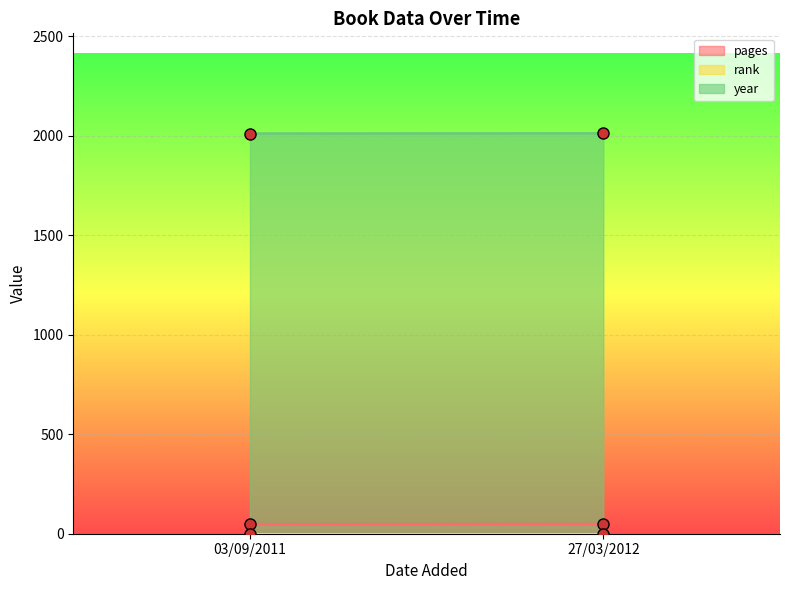

Which series has the largest range (max minus min)?

pages